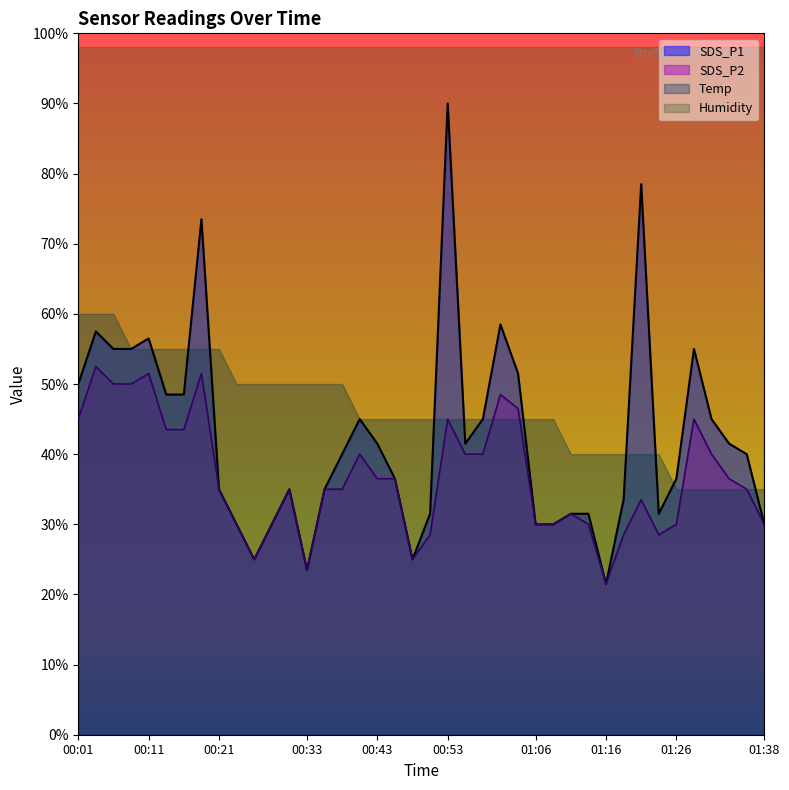

True or false: SDS_P1 and SDS_P2 intersect in this chart.

False